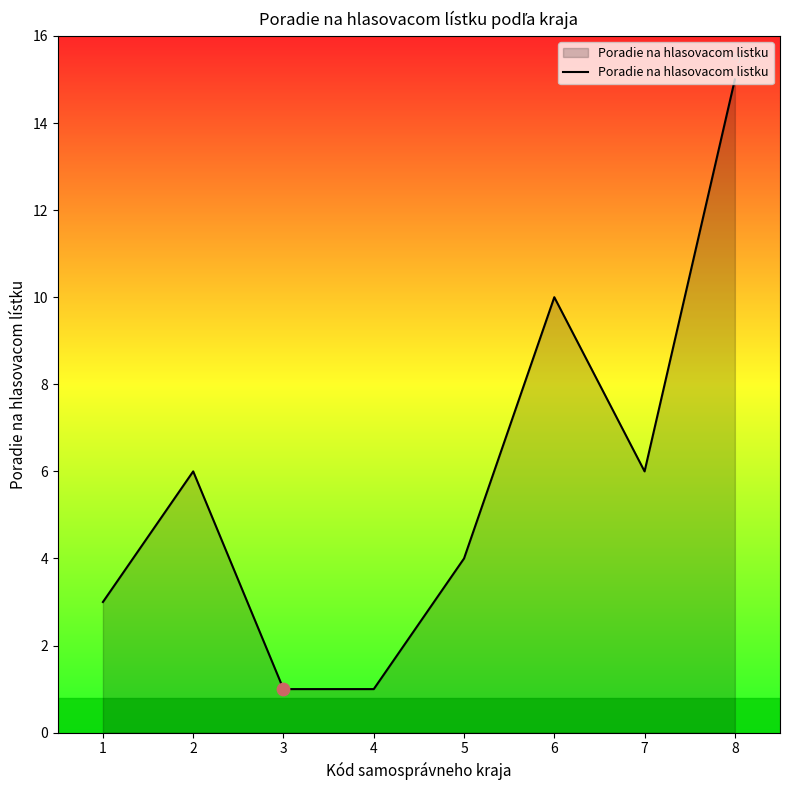

Between 8 and 6, which is larger?

8